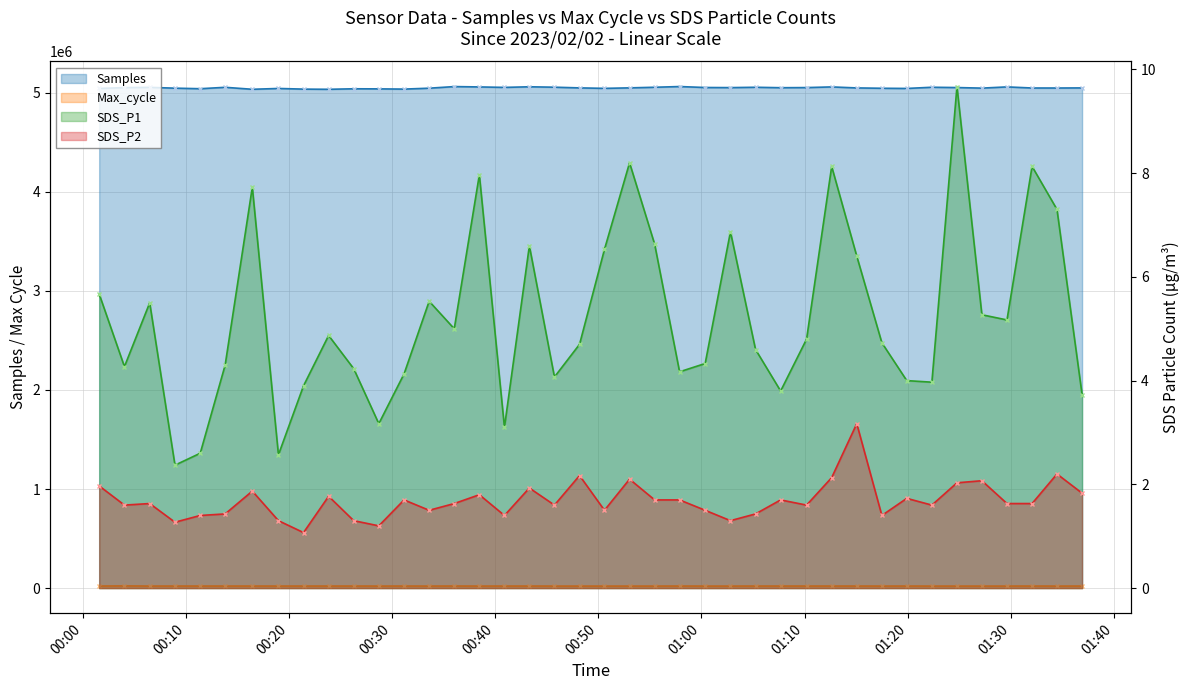

What is the difference between the Samples values at 2023/02/02 01:17:30 and 2023/02/02 01:24:47?

7189.0